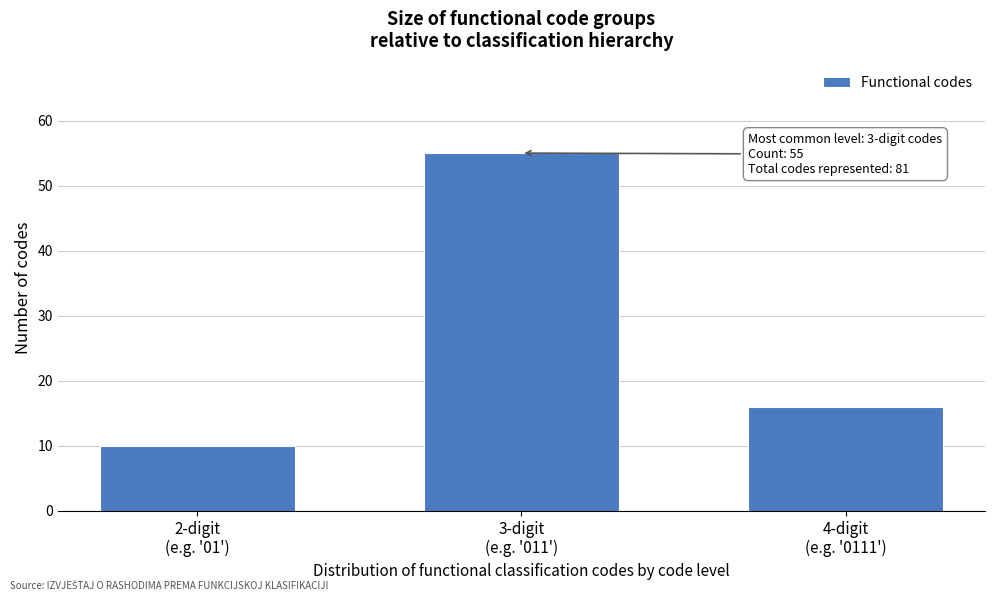

Reading left to right, list all the values displayed in this chart.

10	55	16